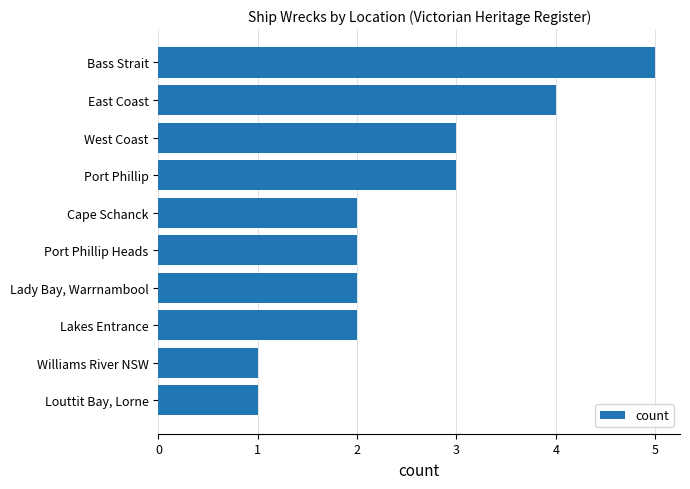

Count the number of data series in this chart.

1